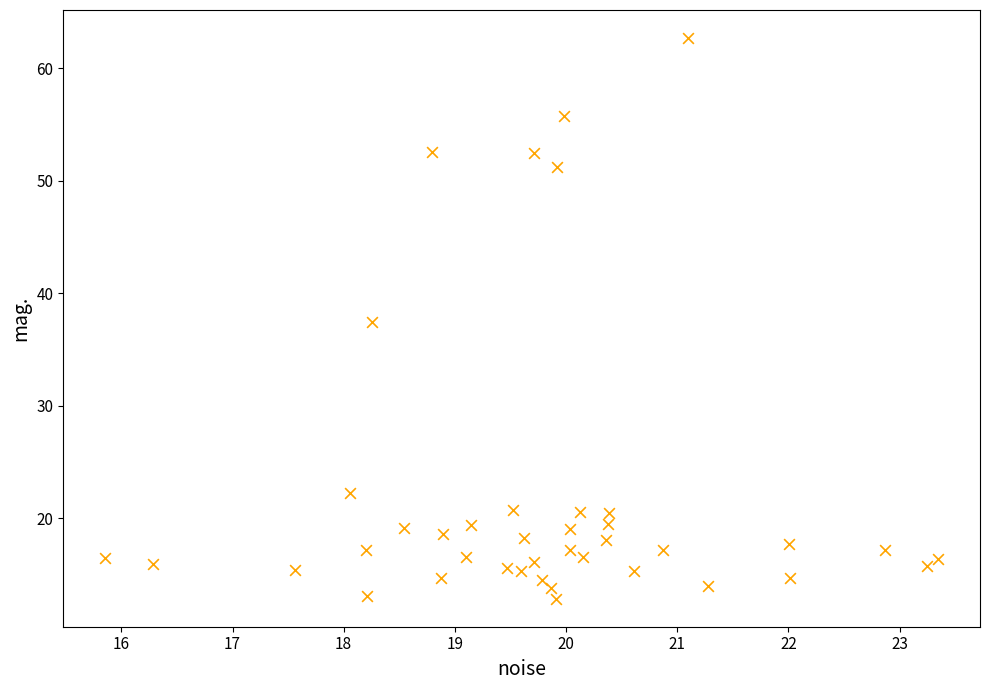

What is the range of Y values (max minus min)?

49.8